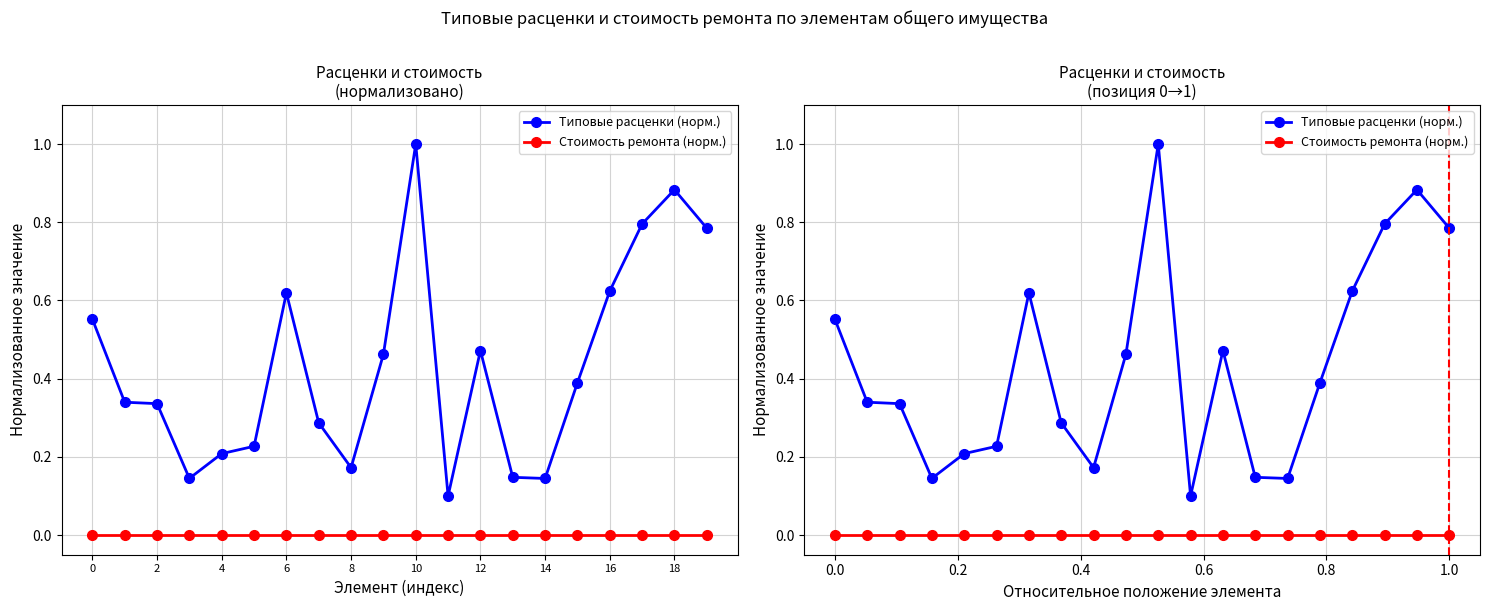

True or false: Стоимость ремонта (норм.) and Типовые расценки (норм.) intersect in this chart.

False